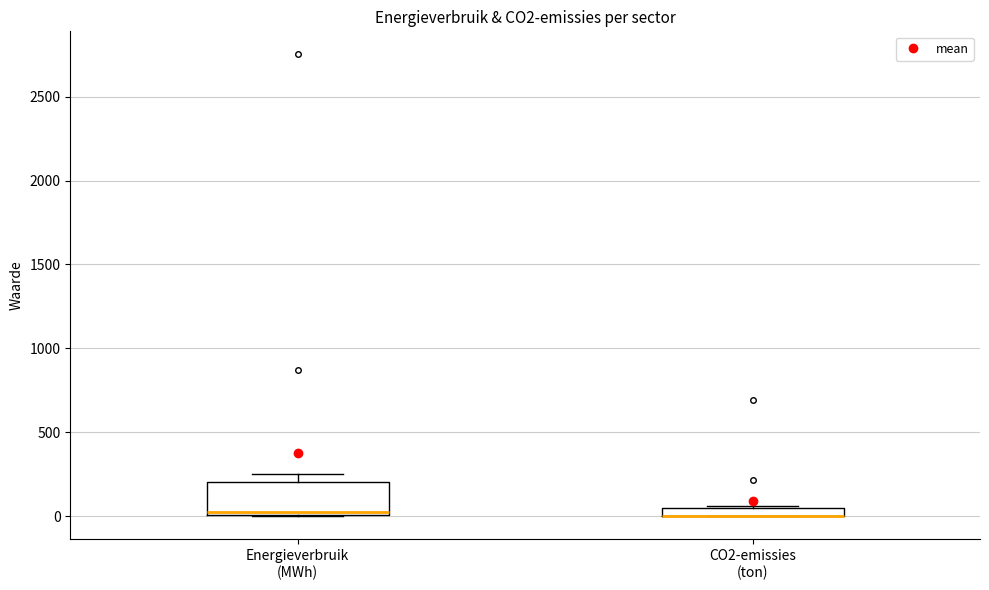

Which box is the tallest, from its lower edge to its upper edge?

Energieverbruik (MWh)